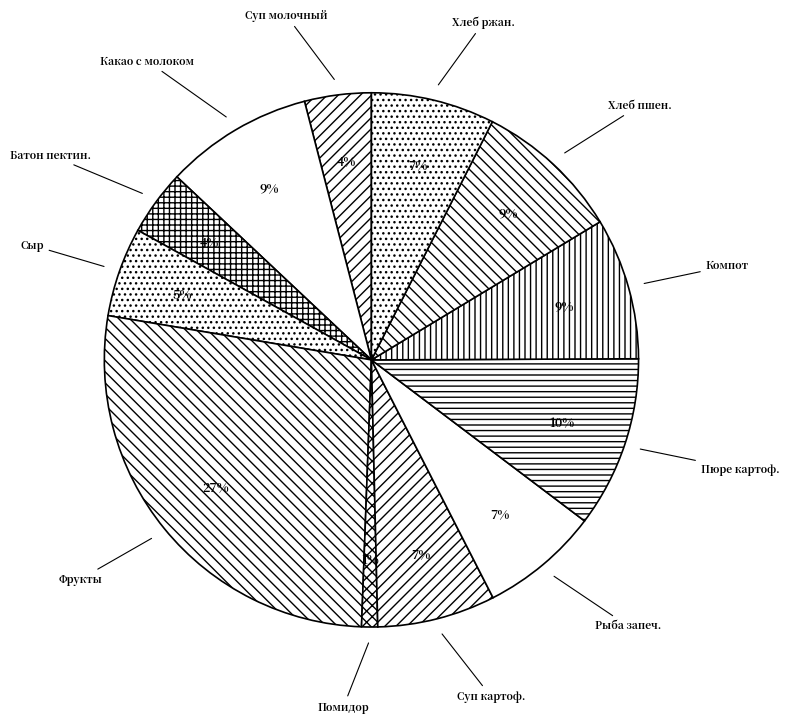

Do Суп молочный and Пюре картоф. together represent more than half of the pie?

No